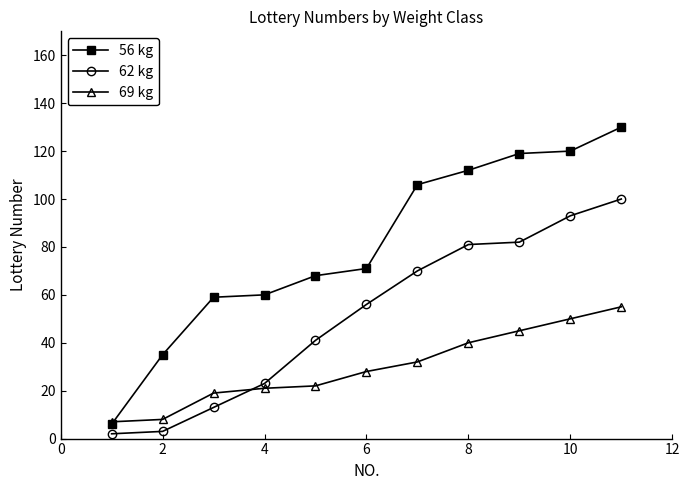

What is the difference between the maximum and minimum values in the 69 kg series?

48